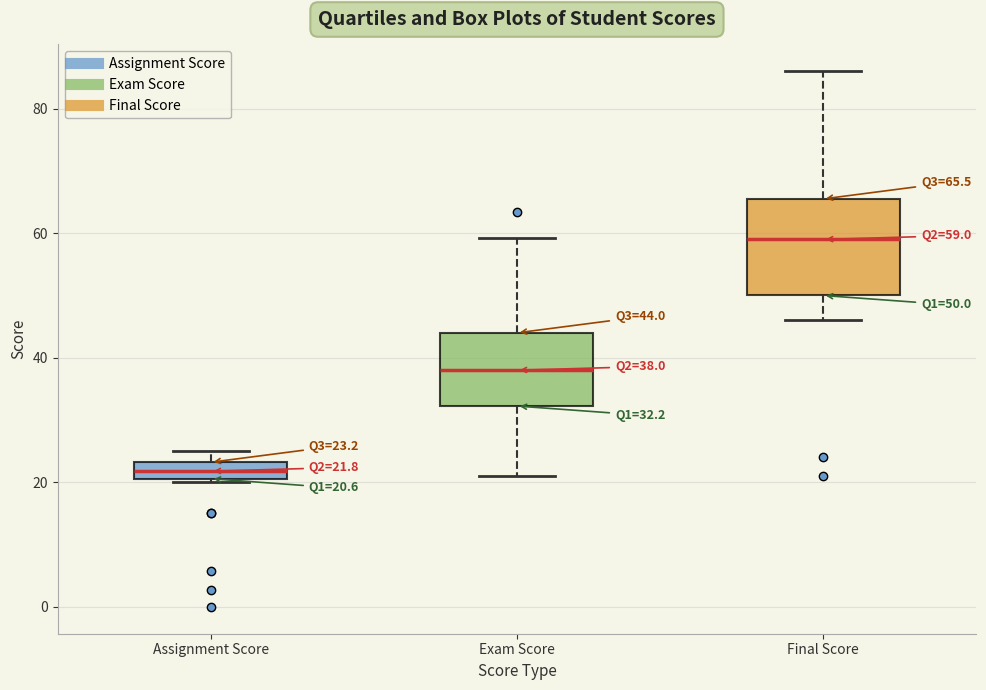

Which box is the tallest, from its lower edge to its upper edge?

Final Score